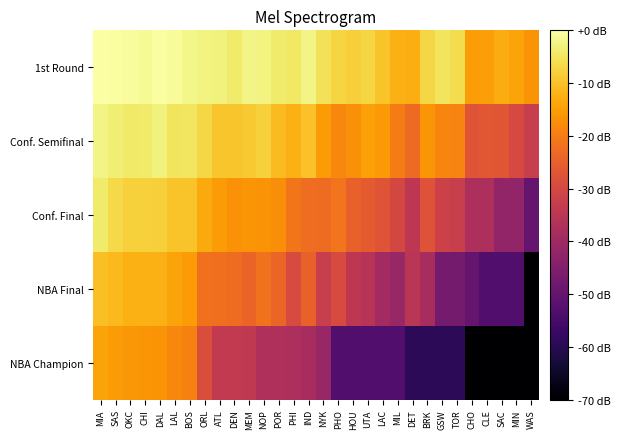

How many series are shown in this chart?

5